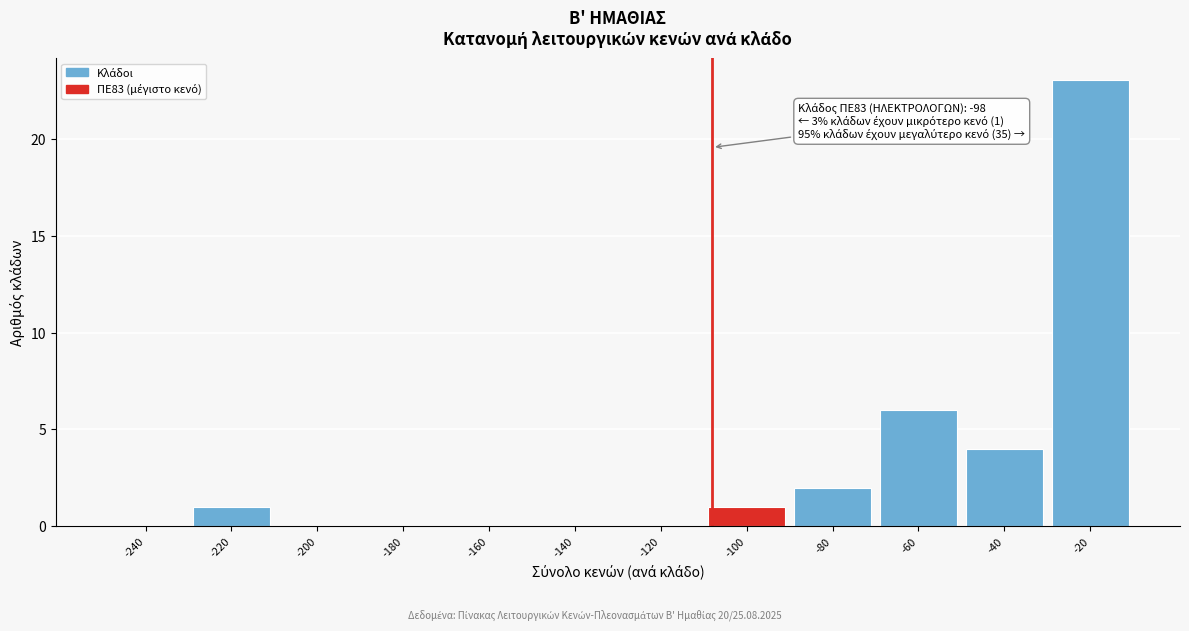

Reading right to left, what are all the values shown in this chart?

-20=23	-40=4	-60=6	-80=2	-100=1	-120=0	-140=0	-160=0	-180=0	-200=0	-220=1	-240=0